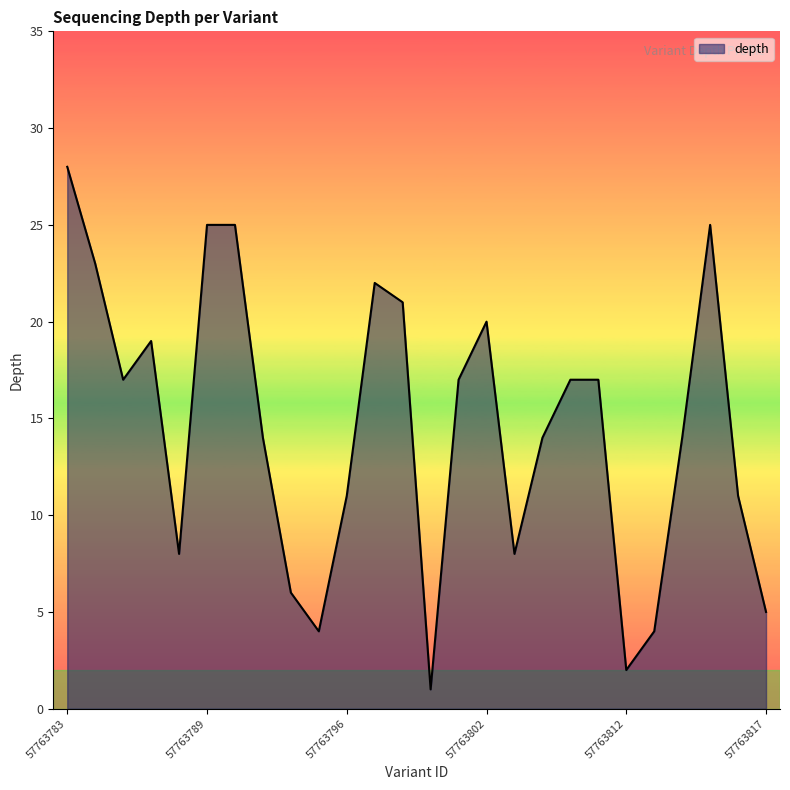

What is the difference between the maximum and minimum values?

27